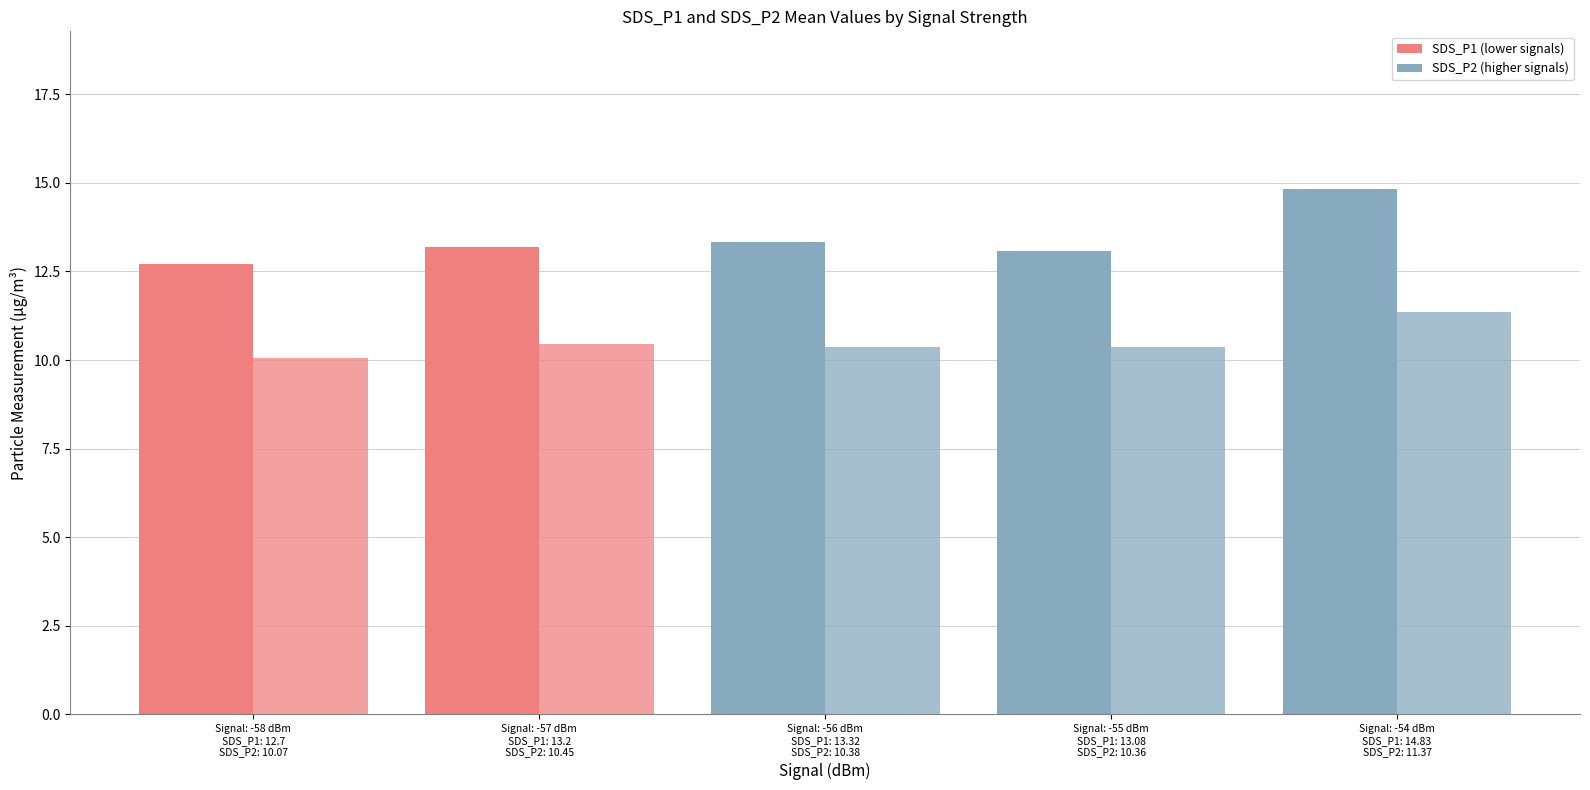

How many groups of bars are there?

5